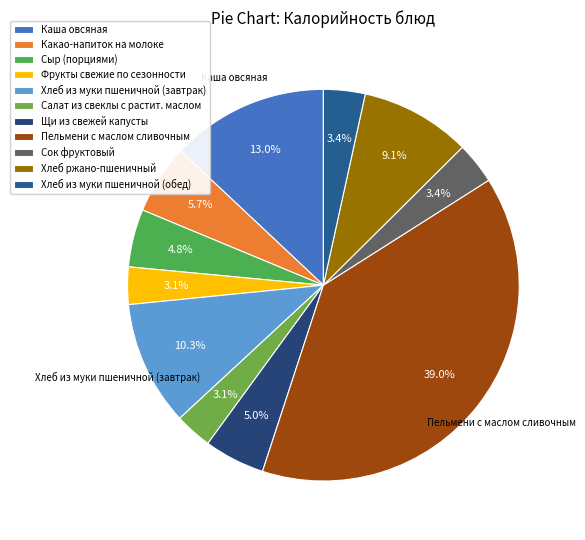

To the nearest percent, what is the average slice percentage?

9%